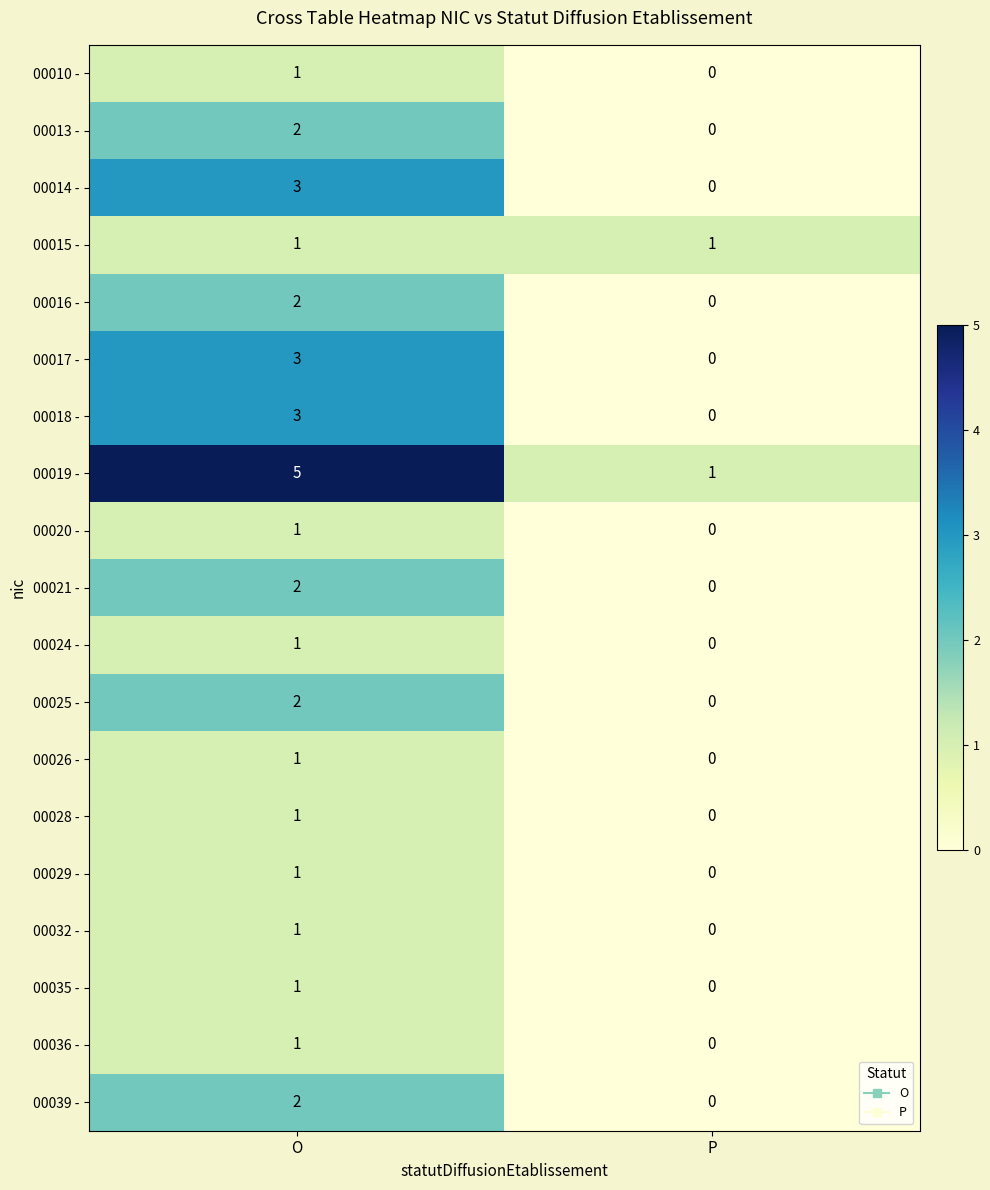

Which category has the lowest value across all series?

P